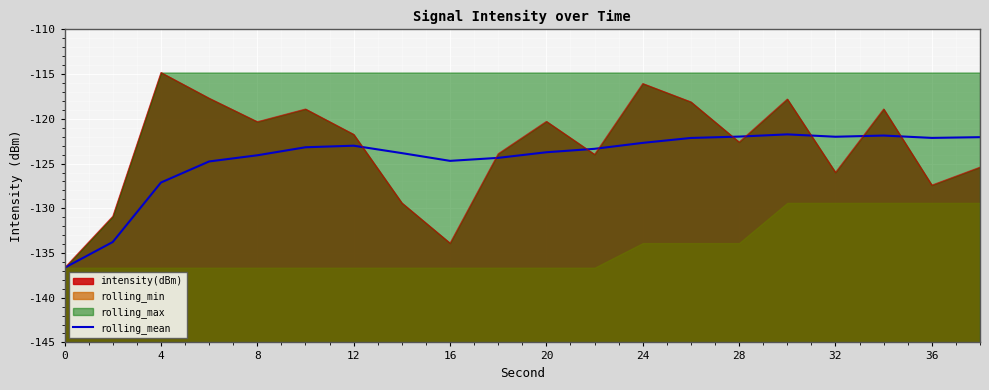

Reading left to right, list all the values displayed in this chart.

-136.6	-133.8	-127.1	-124.8	-124.1	-123.2	-123.0	-123.8	-124.7	-124.4	-123.7	-123.3	-122.7	-122.1	-122.0	-121.7	-122.0	-121.9	-122.1	-122.0